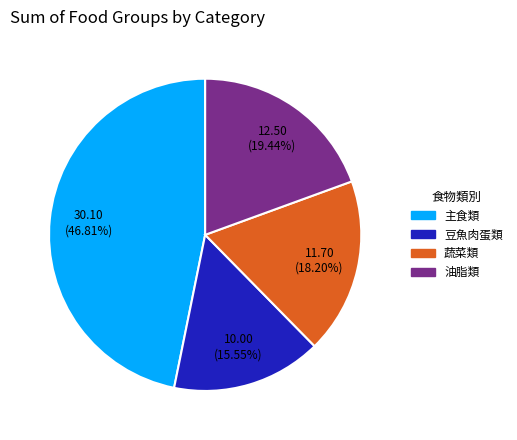

Between 豆魚肉蛋類 and 主食類, which is larger?

主食類